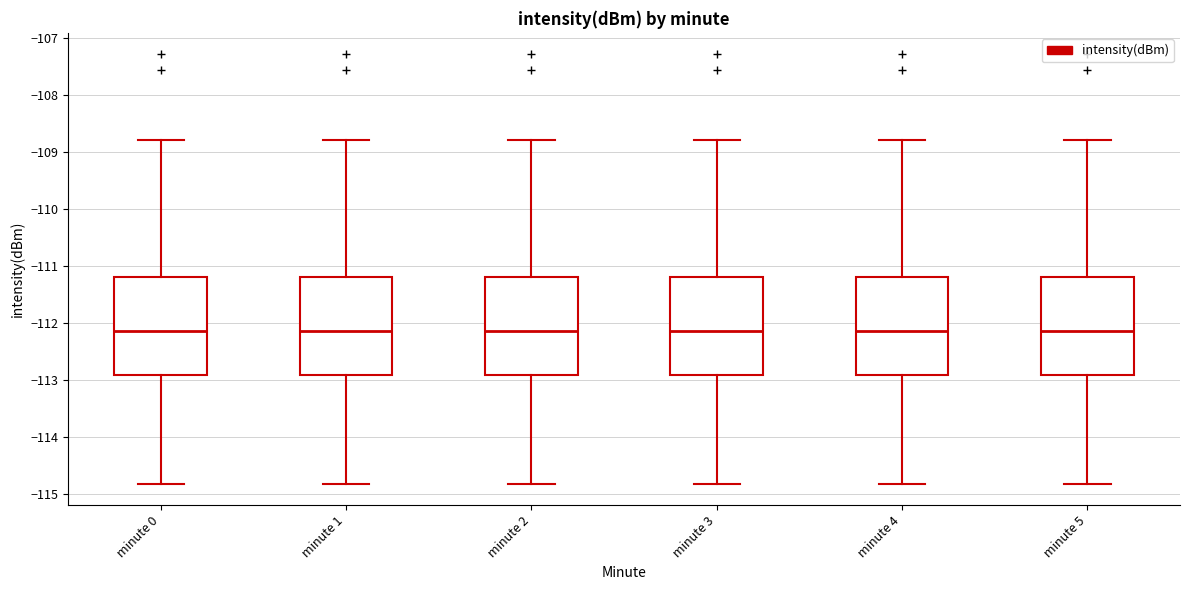

Reading left to right, transcribe this box plot: for each box, give where its median line is, the range the box spans, and where its two whiskers end, as read against the y-axis. The values are not printed on the chart, so give them approximately, as read against the axis.

minute 0: median -112.1, box -112.9 to -111.2, whiskers -114.8 to -108.8
minute 1: median -112.1, box -112.9 to -111.2, whiskers -114.8 to -108.8
minute 2: median -112.1, box -112.9 to -111.2, whiskers -114.8 to -108.8
minute 3: median -112.1, box -112.9 to -111.2, whiskers -114.8 to -108.8
minute 4: median -112.1, box -112.9 to -111.2, whiskers -114.8 to -108.8
minute 5: median -112.1, box -112.9 to -111.2, whiskers -114.8 to -108.8